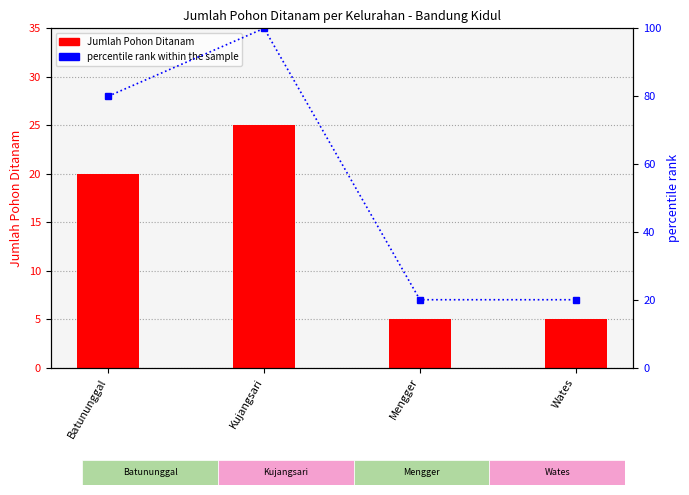

What is the label of the 4th bar from the right?

Batununggal